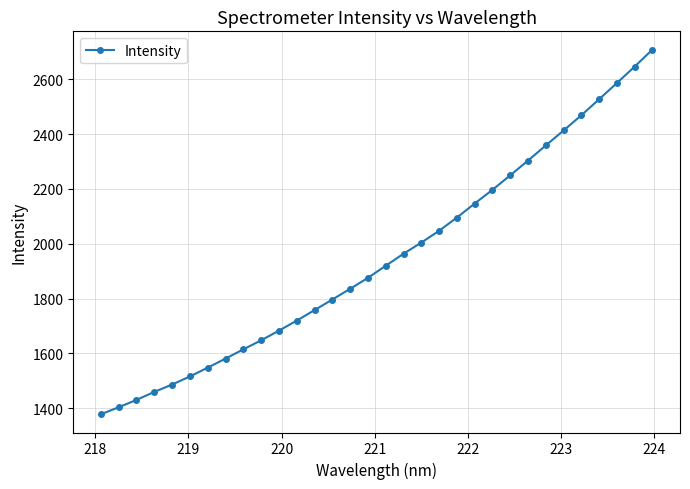

What is the difference between the second highest and minimum values?

1268.8